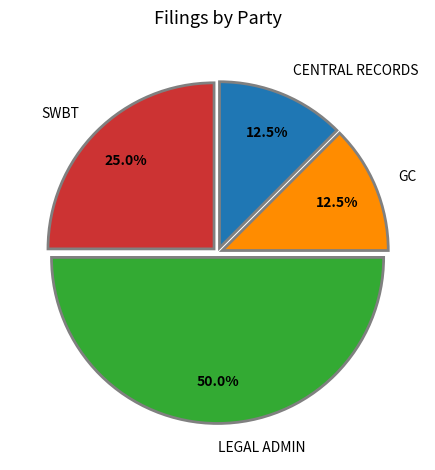

What percentage is NOT represented by LEGAL ADMIN?

50.0%